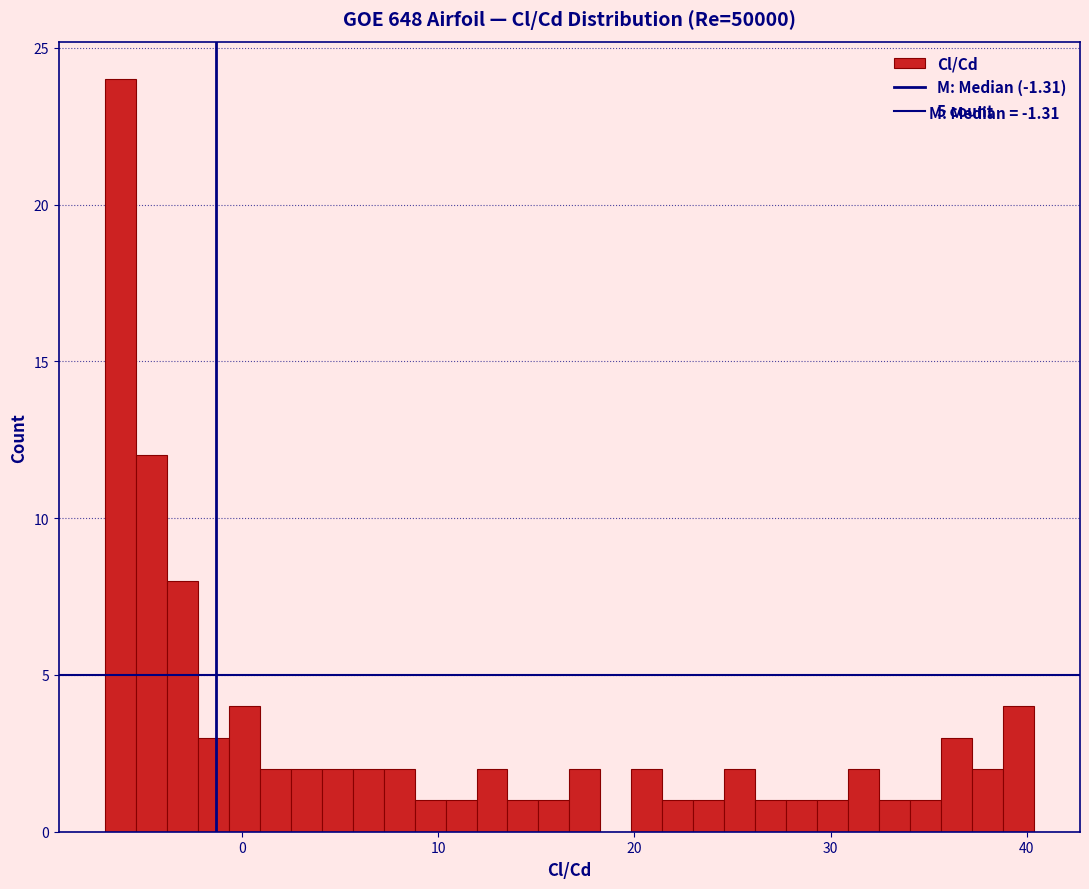

Read against the x-axis, roughly where is the centre of the tallest bar?

-6